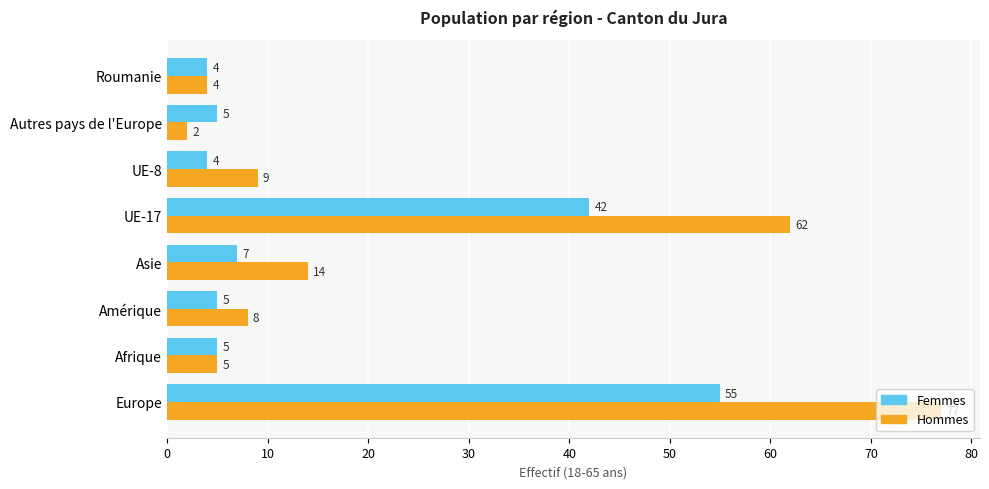

At which label is Femmes closest to 29?

UE-17